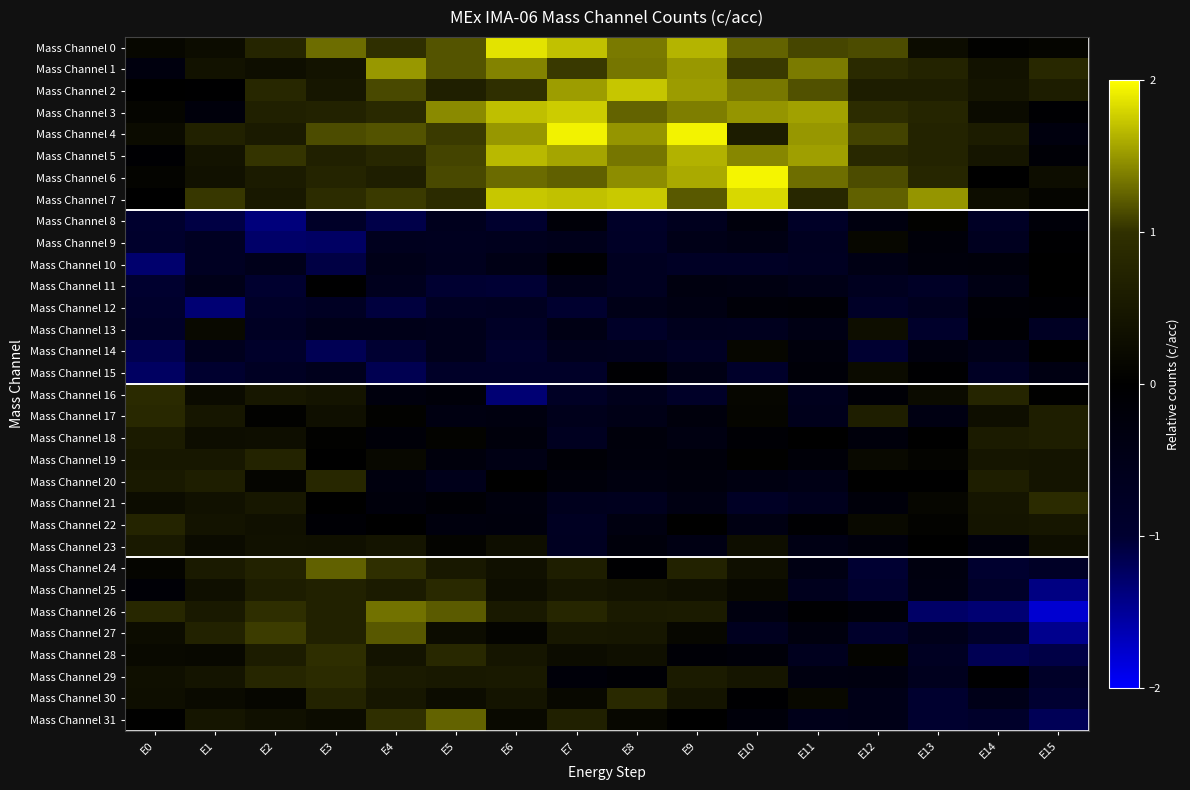

What is the difference between the highest and lowest values at E3?

2.5